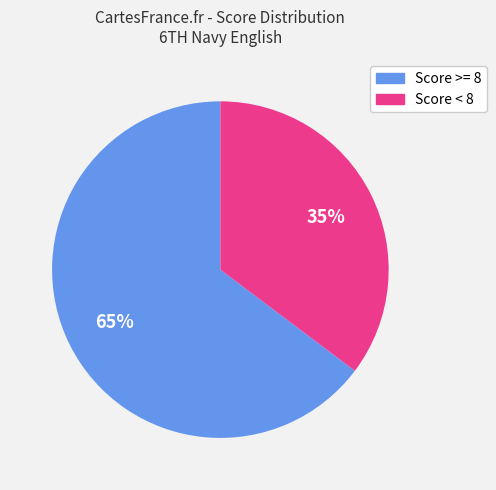

How many slices are in this pie chart?

2